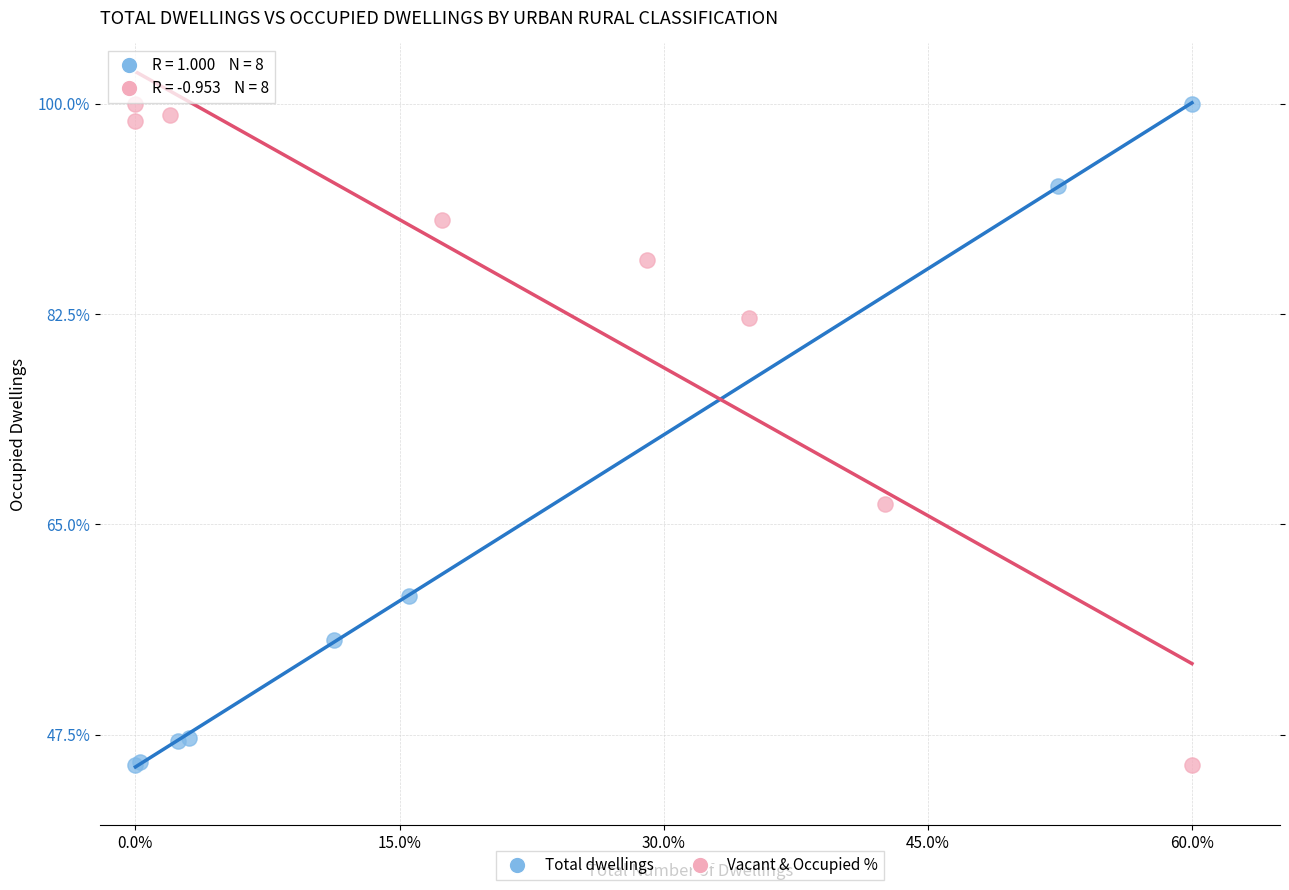

What are all the series names shown in the legend?

Total dwellings, Vacant & Occupied %